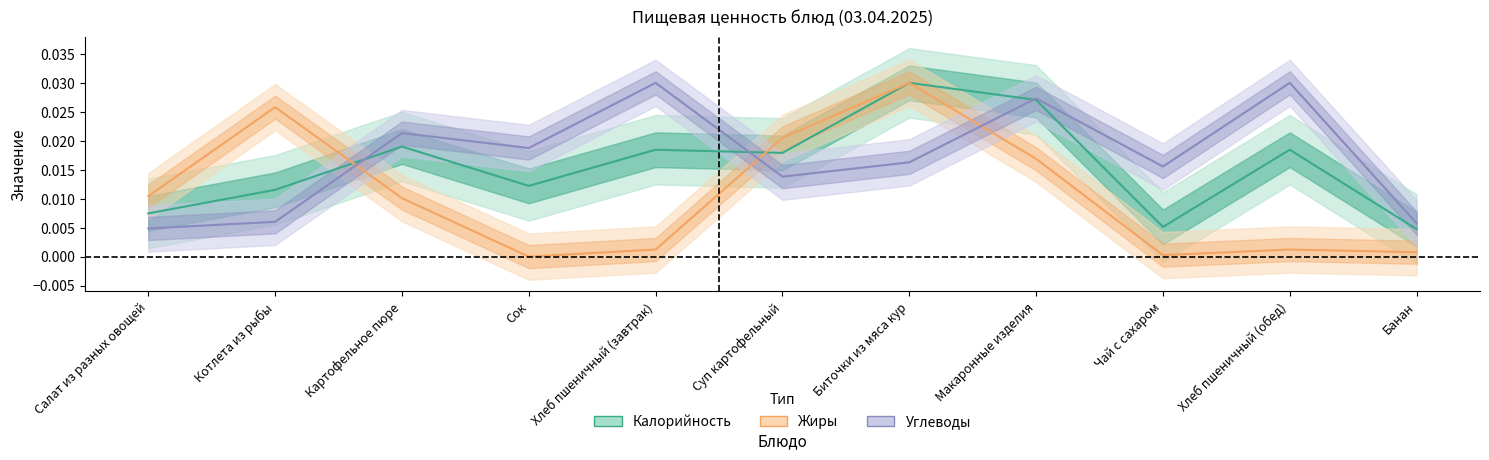

At which label is Углеводы closest to 0?

Салат из разных овощей